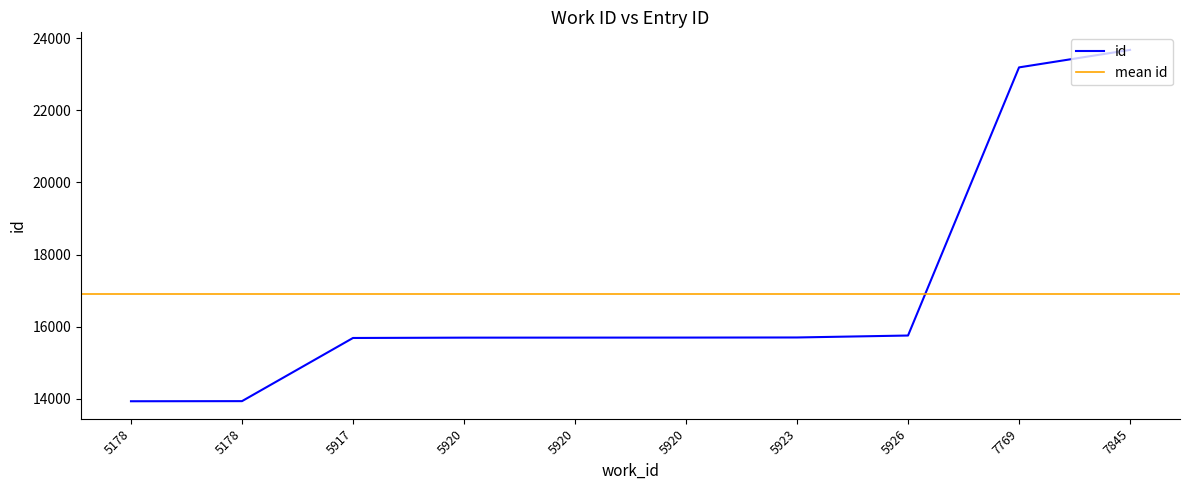

True or false: the data has more than 2 interior local peaks.

False